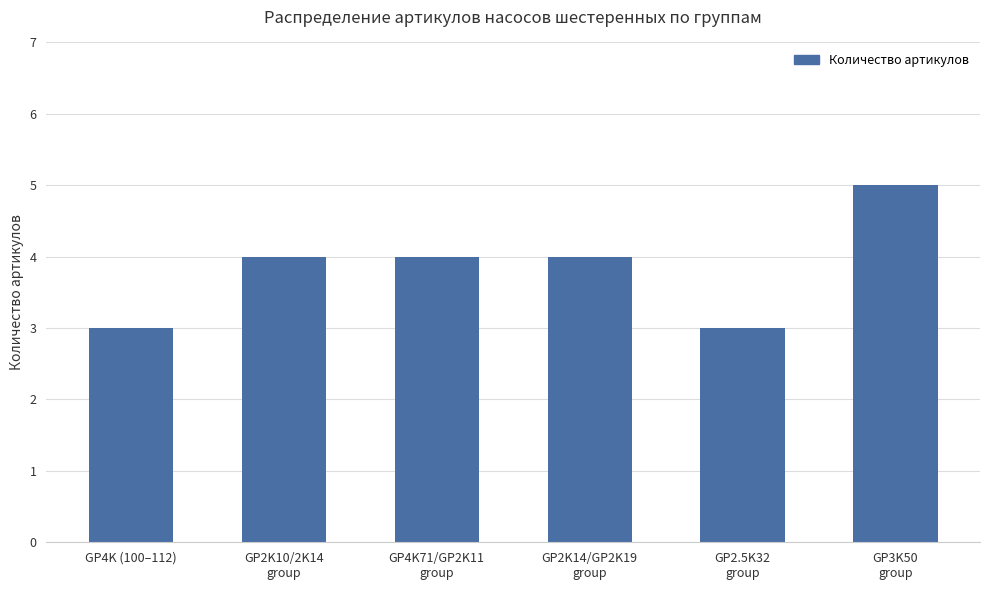

What is the maximum value shown in the chart?

5